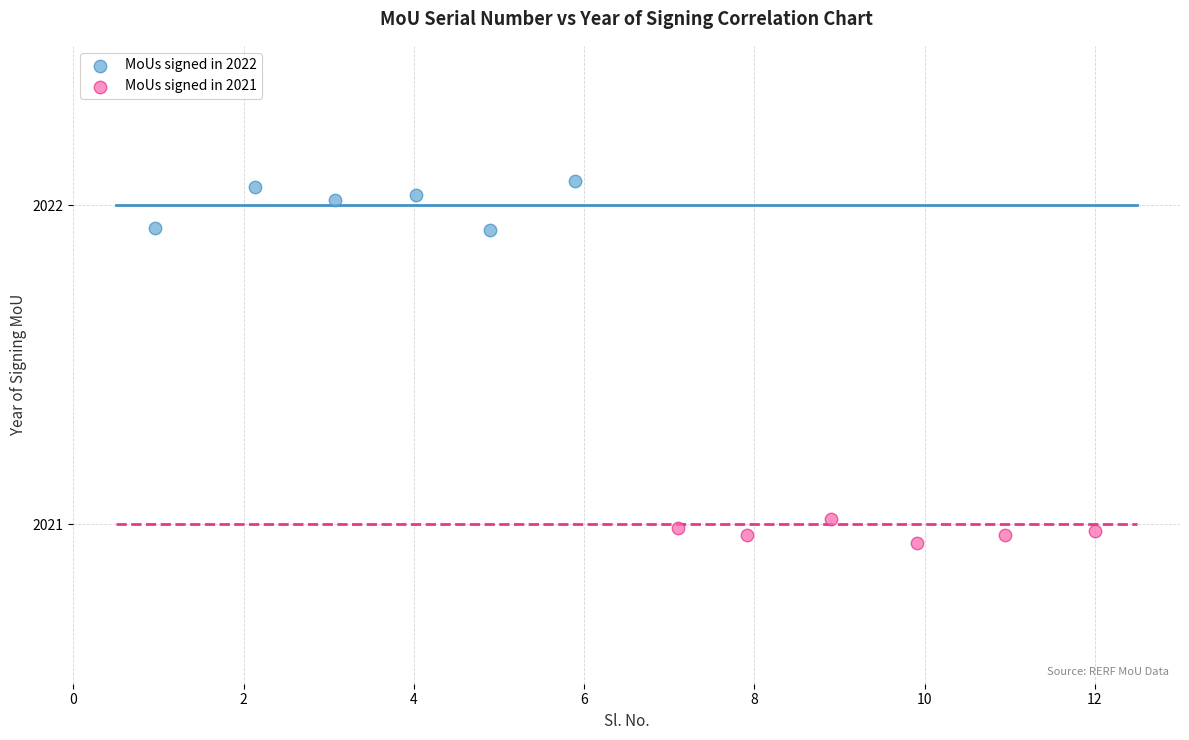

Which series reaches the maximum Y coordinate?

MoUs signed in 2022